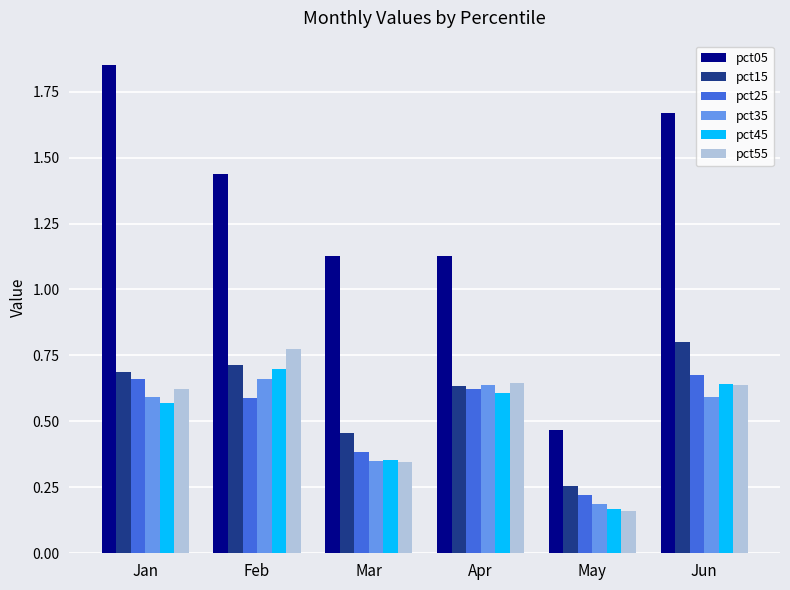

What is the sum of all pct55 values?

3.2